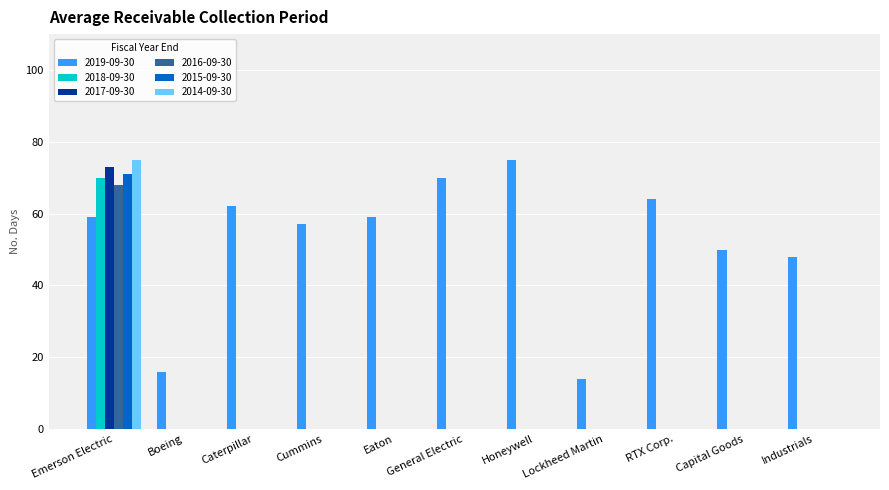

How many groups of bars are there?

11